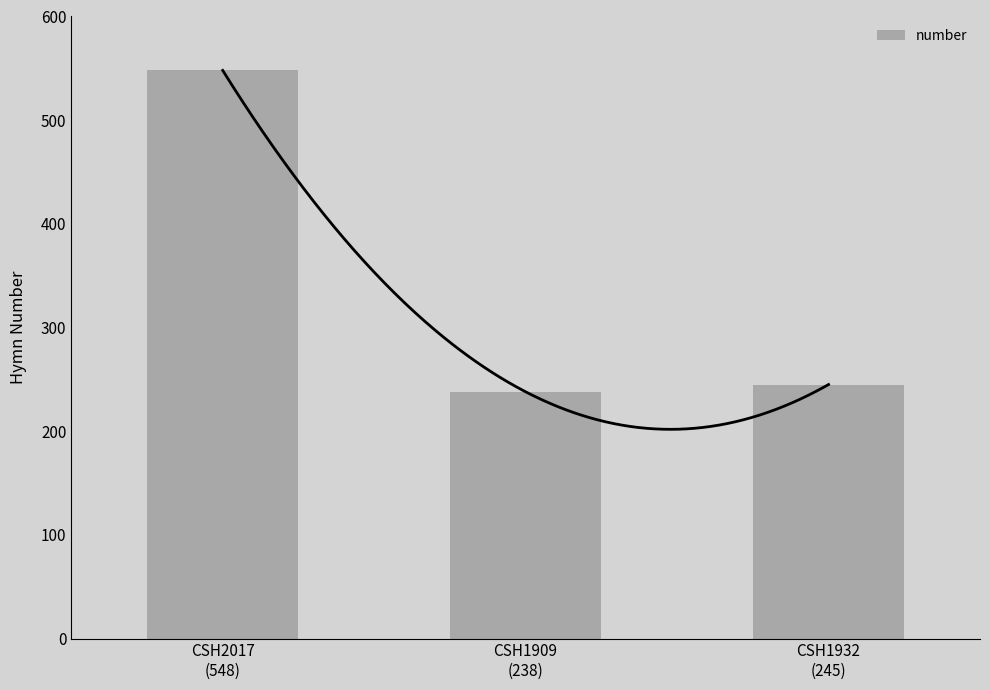

How many categories are shown in the chart?

3